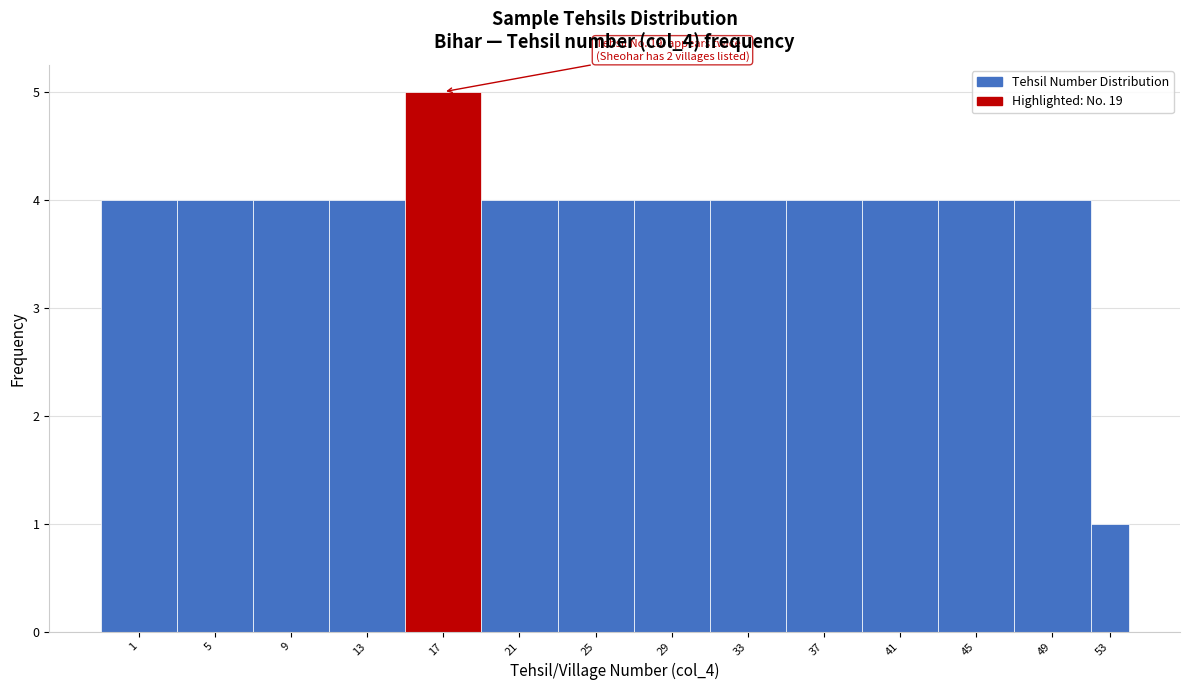

Reading left to right, transcribe all the data shown in this chart.

1=4	5=4	9=4	13=4	17=5	21=4	25=4	29=4	33=4	37=4	41=4	45=4	49=4	53=1